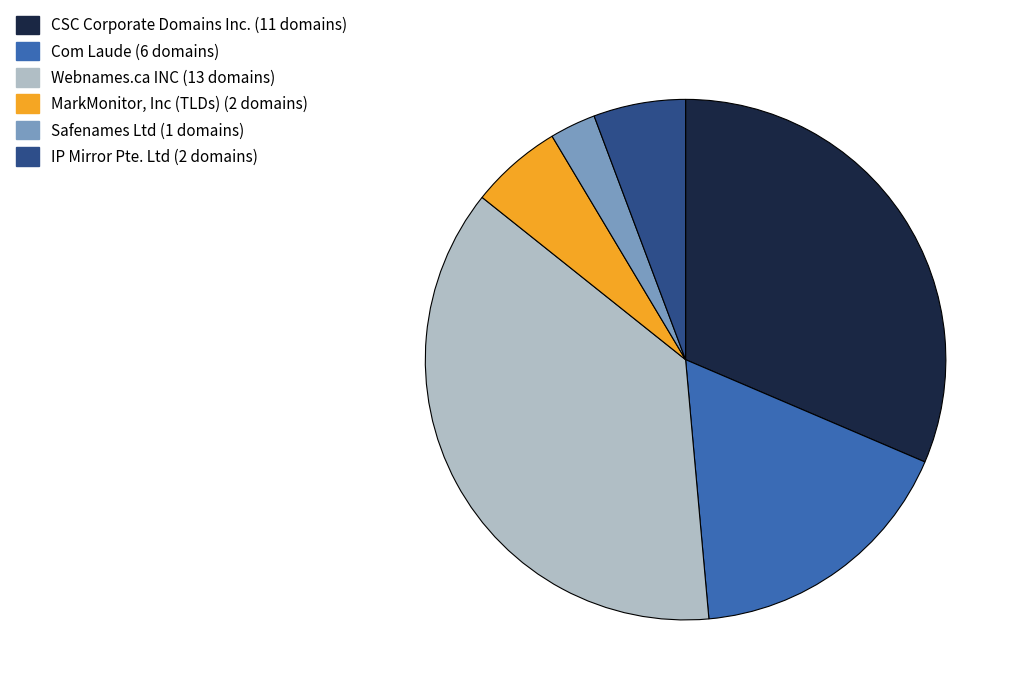

Between IP Mirror Pte. Ltd and Safenames Ltd, which is larger?

IP Mirror Pte. Ltd